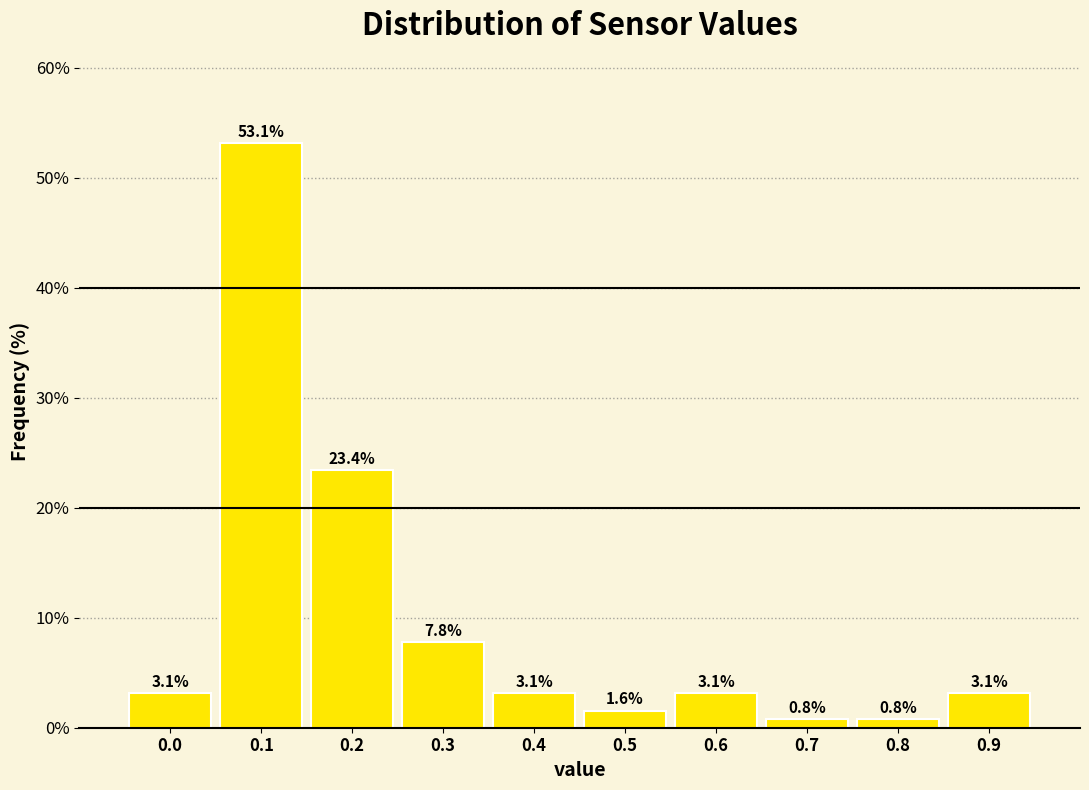

Reading left to right, what are all the values shown in this chart?

0.0=3.1	0.1=53.1	0.2=23.4	0.3=7.8	0.4=3.1	0.5=1.6	0.6=3.1	0.7=0.8	0.8=0.8	0.9=3.1